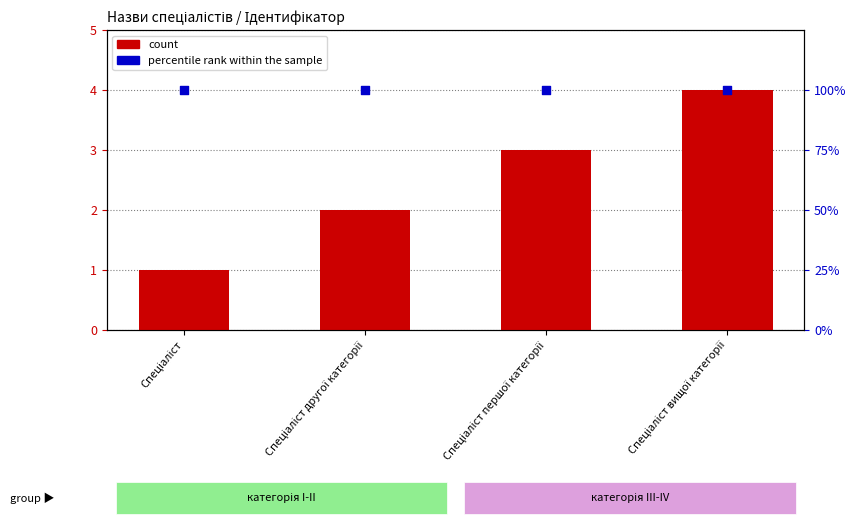

At which category is the sum across all series the highest?

Спеціаліст вищої категорії